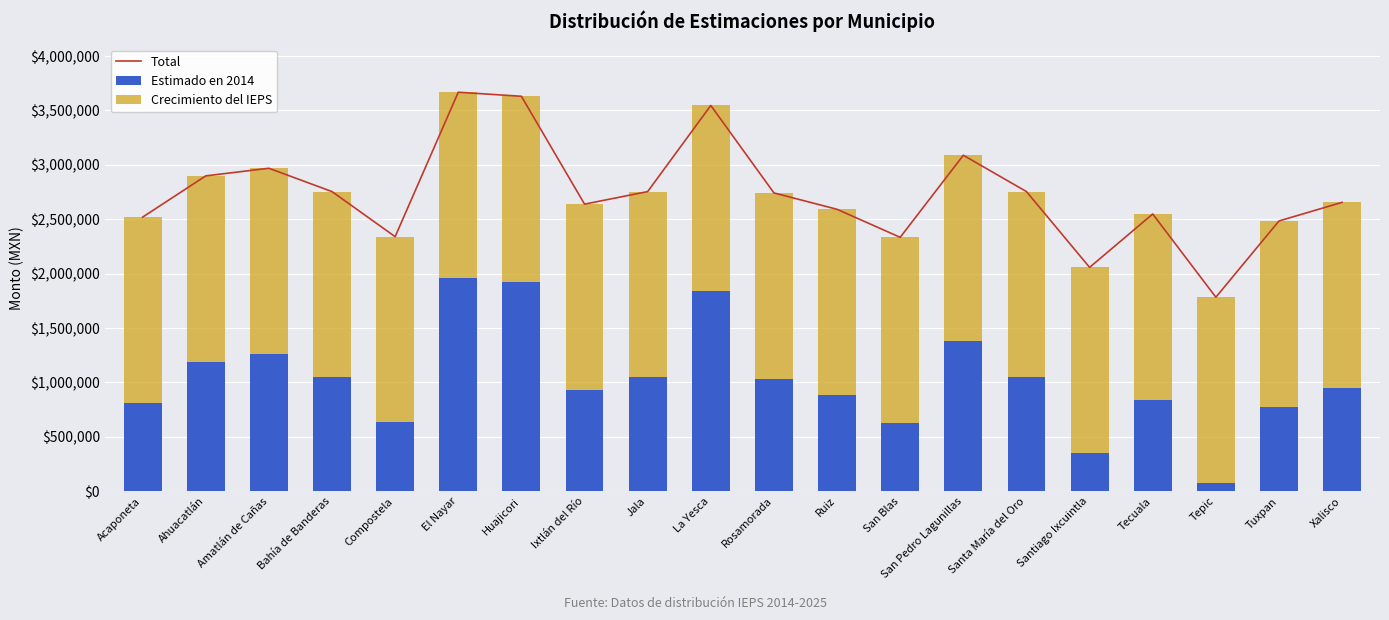

Reading left to right, what are all the values shown in this chart?

Total: 2519244.5	2898468.5	2968542.5	2754198.5	2339937.5	3667221.5	3630123.5	2638782.5	2754198.5	3545622.5	2741832.5	2591379.5	2333754.5	3088080.5	2754198.5	2057580.5	2548098.5	1783467.5	2484207.5	2655270.5
Estimado en 2014: 812034.0	1191258.0	1261332.0	1046988.0	632727.0	1960011.0	1922913.0	931572.0	1046988.0	1838412.0	1034622.0	884169.0	626544.0	1380870.0	1046988.0	350370.0	840888.0	76257.0	776997.0	948060.0
Crecimiento del IEPS: 1707210.5	1707210.5	1707210.5	1707210.5	1707210.5	1707210.5	1707210.5	1707210.5	1707210.5	1707210.5	1707210.5	1707210.5	1707210.5	1707210.5	1707210.5	1707210.5	1707210.5	1707210.5	1707210.5	1707210.5